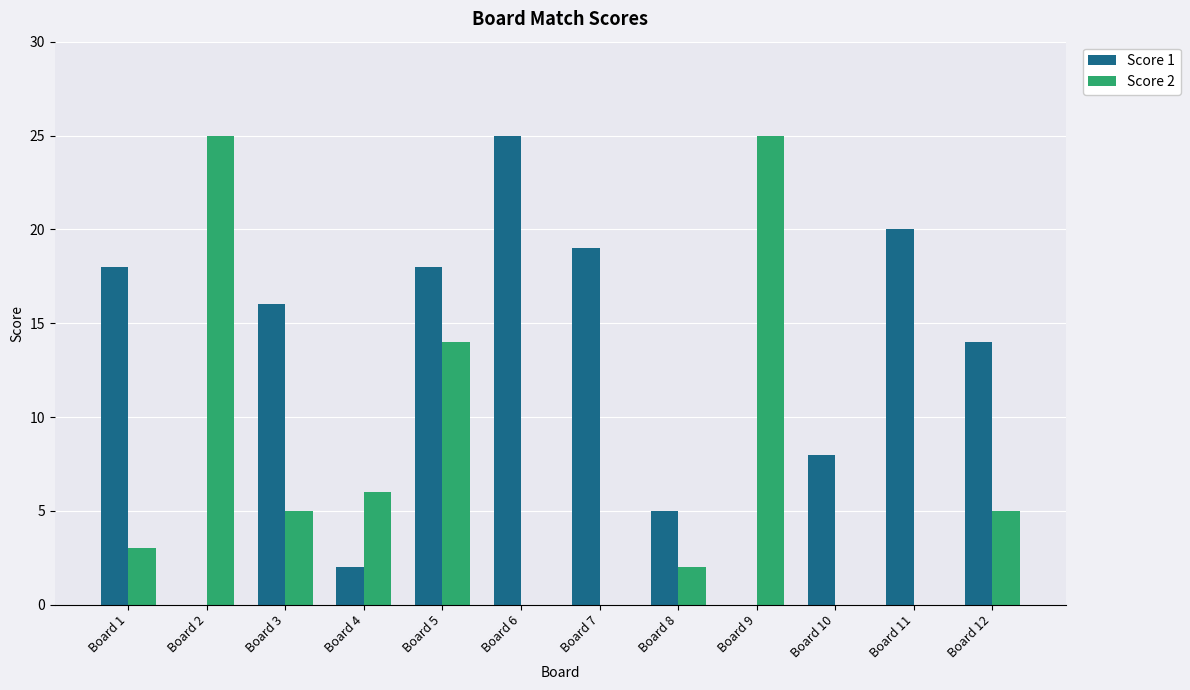

Between Board 3 and Board 6, which series saw the biggest shift?

Score 1